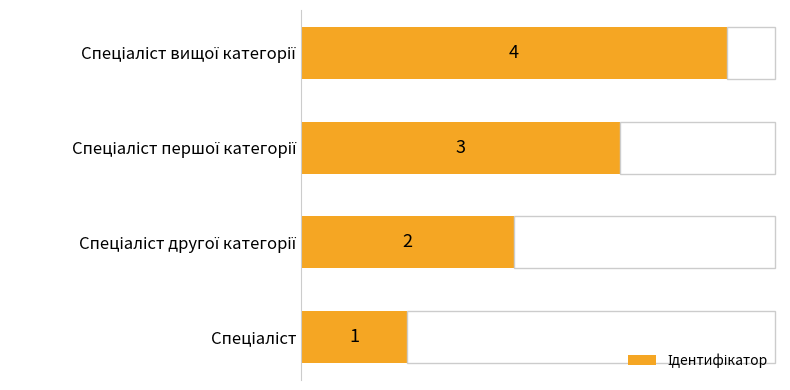

Count the values in the range 2 to 4.

3